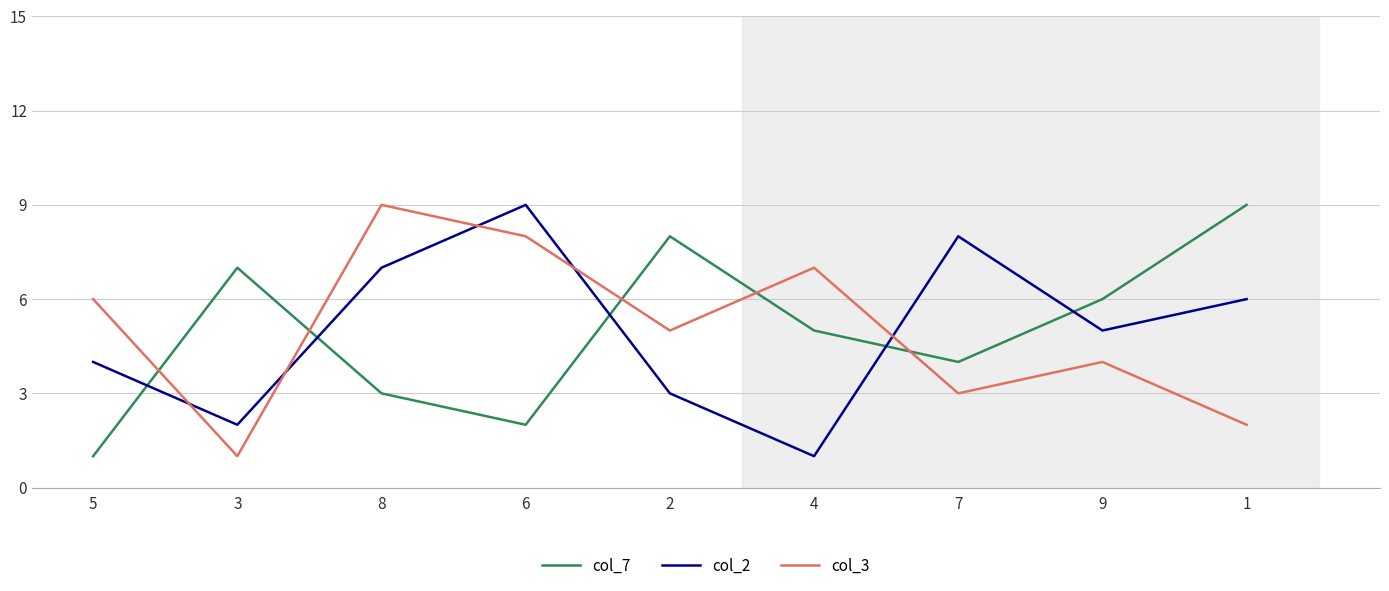

How many lines are shown in the chart?

3